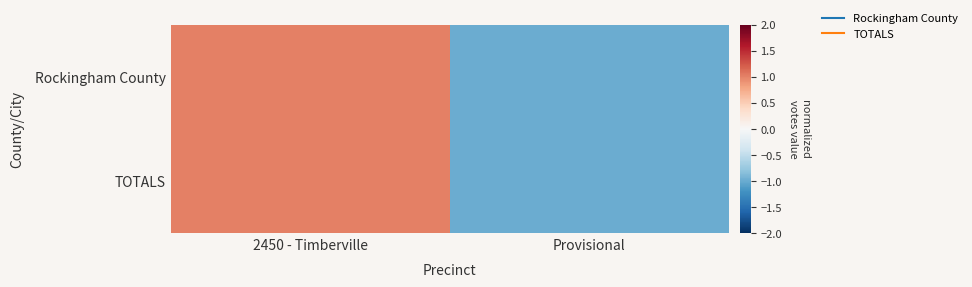

Rank the series at Provisional from highest to lowest value.

Rockingham County, TOTALS